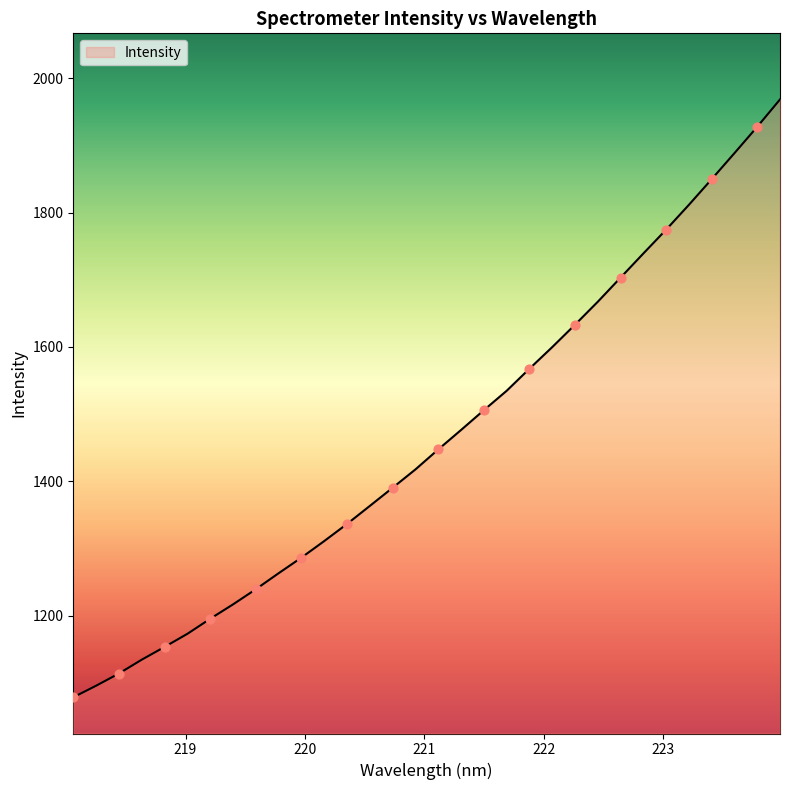

What is the difference between the maximum and minimum values?

890.0